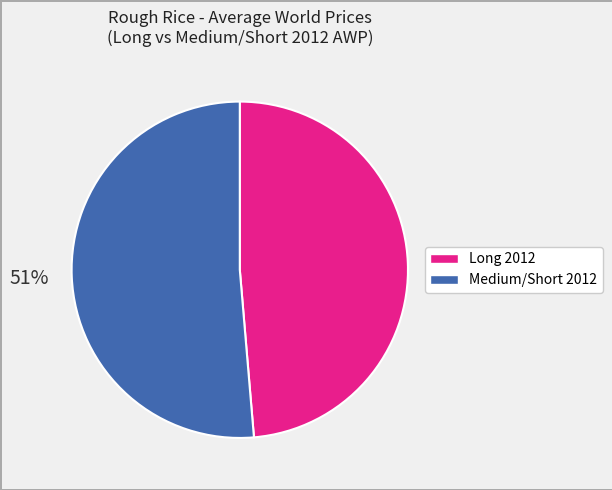

Is there any slice that represents more than half of the pie?

Yes